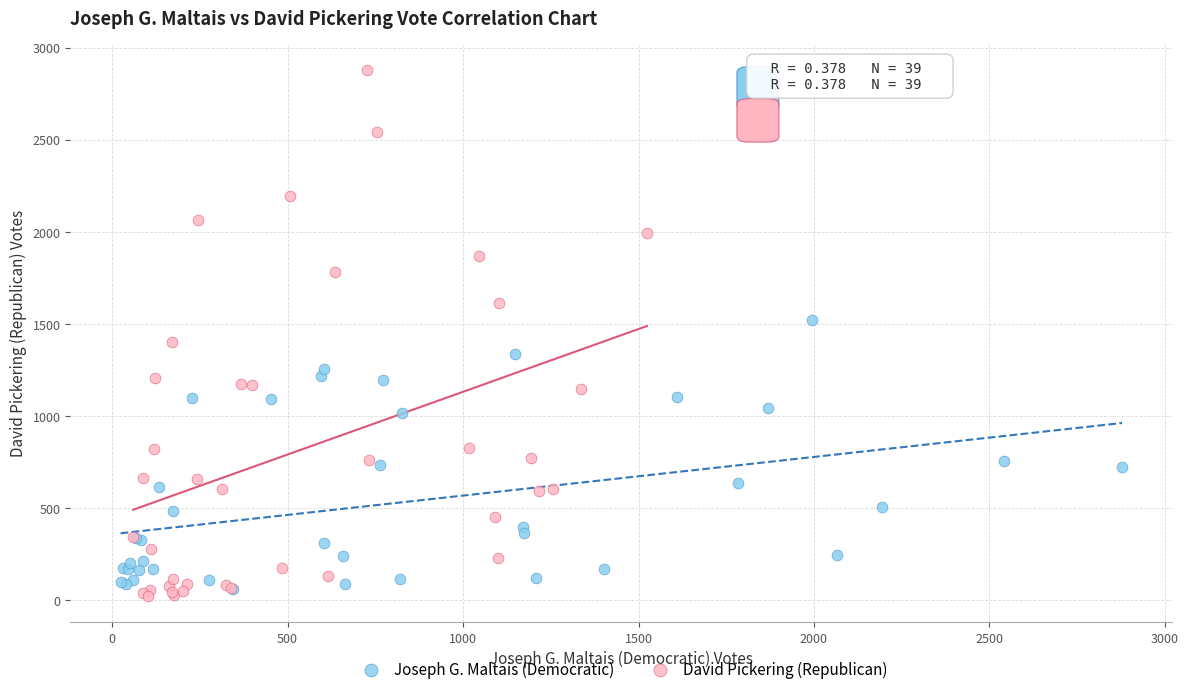

Which series has the widest spread of Y values?

David Pickering (Republican)